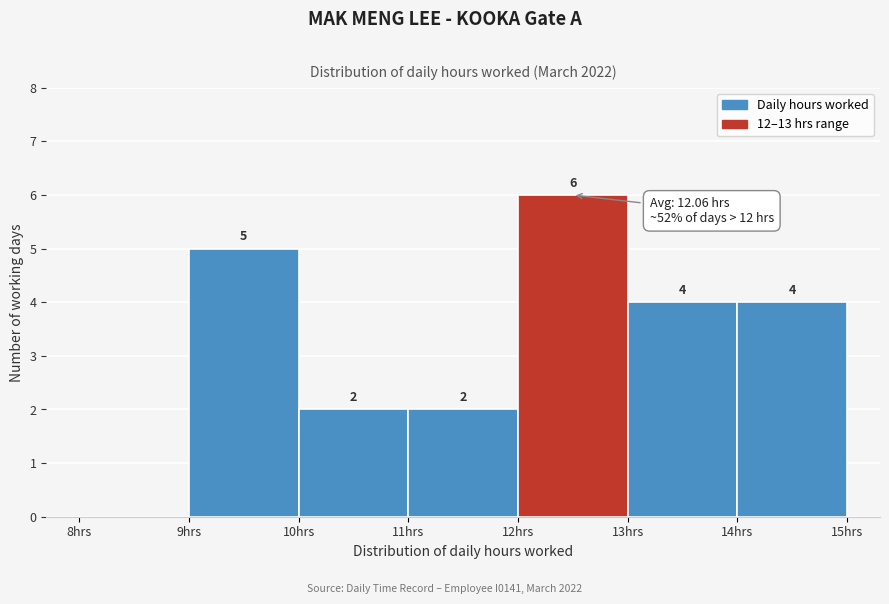

Over which range of the x-axis is the bar tallest?

12 to 13